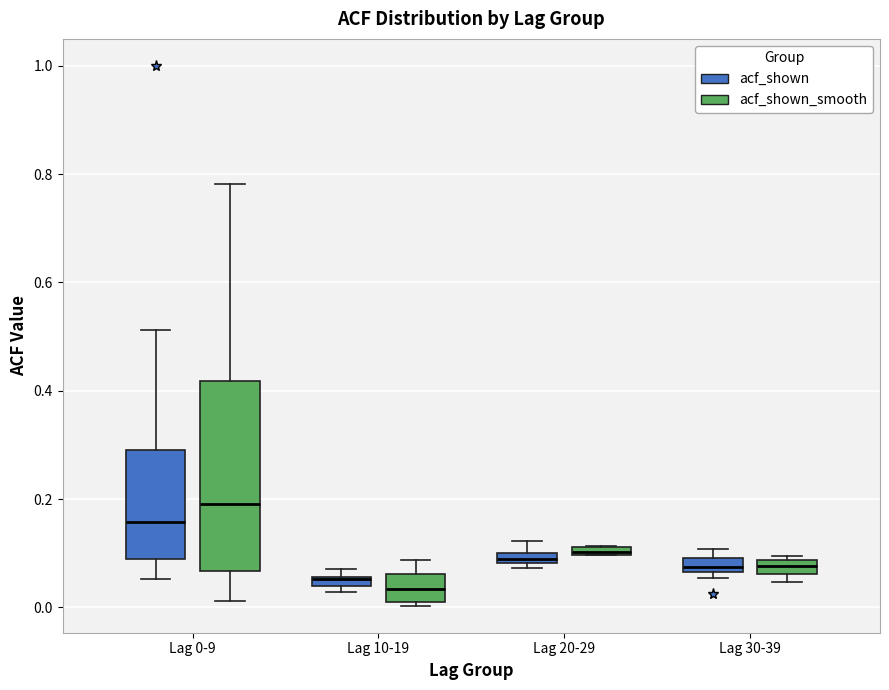

Where is the upper edge of the box for Lag 10-19 (acf_shown) on the y-axis? The values are not printed on the chart, so give them approximately, as read against the axis.

0.06